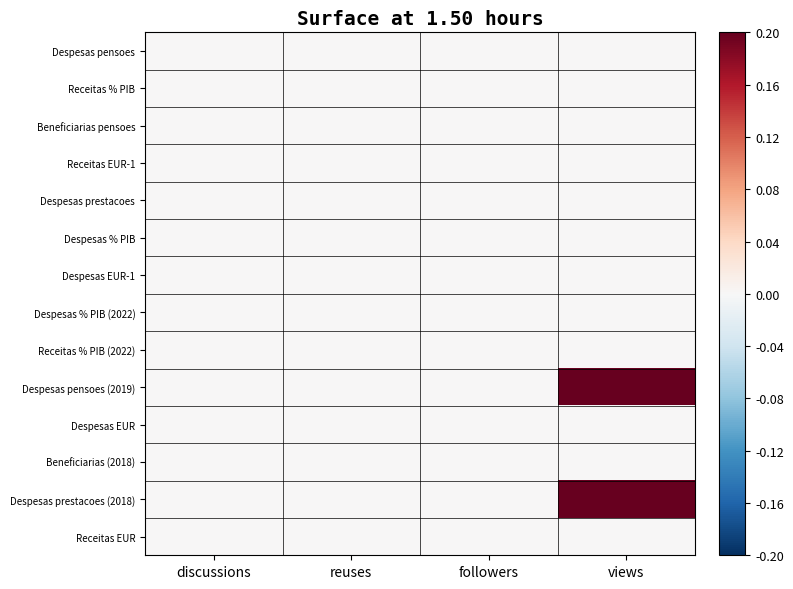

List the series in order of their peak value, highest first.

Despesas prestacoes (2018), Despesas pensoes (2019), Despesas pensoes, Receitas % PIB, Beneficiarias pensoes, Receitas EUR-1, Despesas prestacoes, Despesas % PIB, Despesas EUR-1, Despesas % PIB (2022), Receitas % PIB (2022), Despesas EUR, Beneficiarias (2018), Receitas EUR